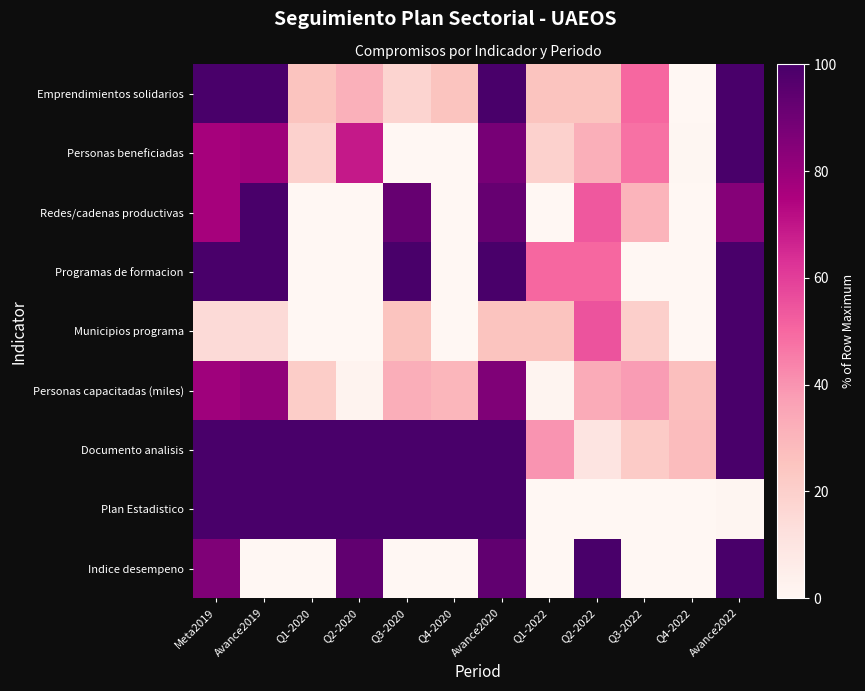

At Avance2022, list the series in order from largest to smallest.

Emprendimientos solidarios, Personas beneficiadas, Programas de formacion, Municipios programa, Personas capacitadas (miles), Documento analisis, Indice desempeno, Redes/cadenas productivas, Plan Estadistico